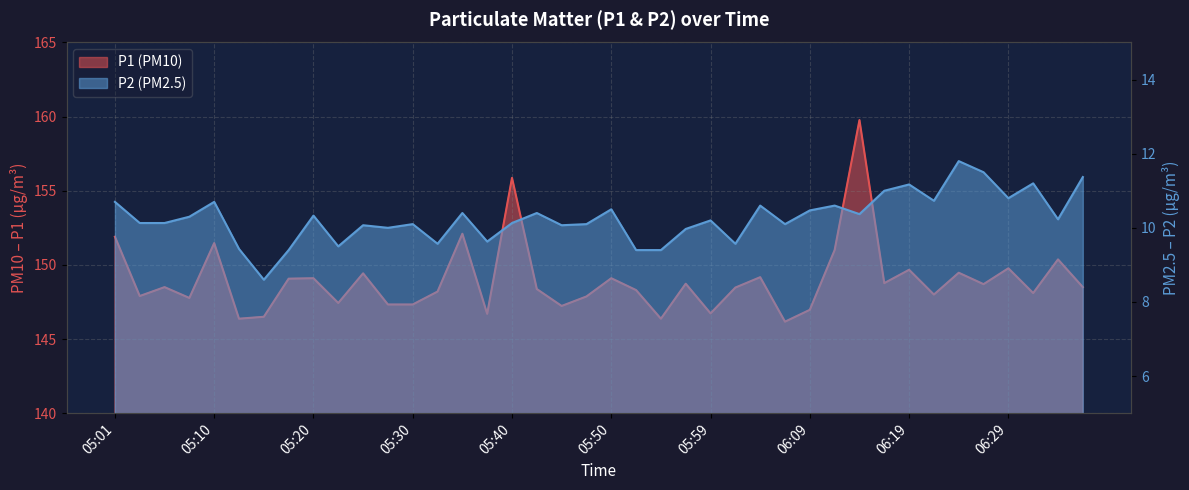

What is the smallest value displayed?

8.6